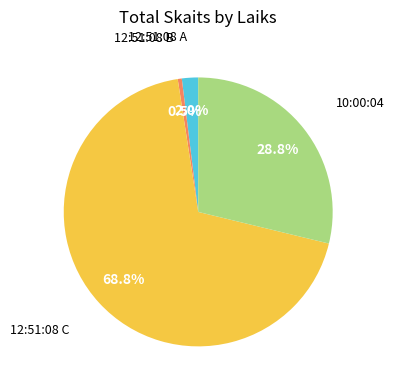

Approximately how many times larger is the value at 10:00:04 compared to 12:51:08 C?

0.4